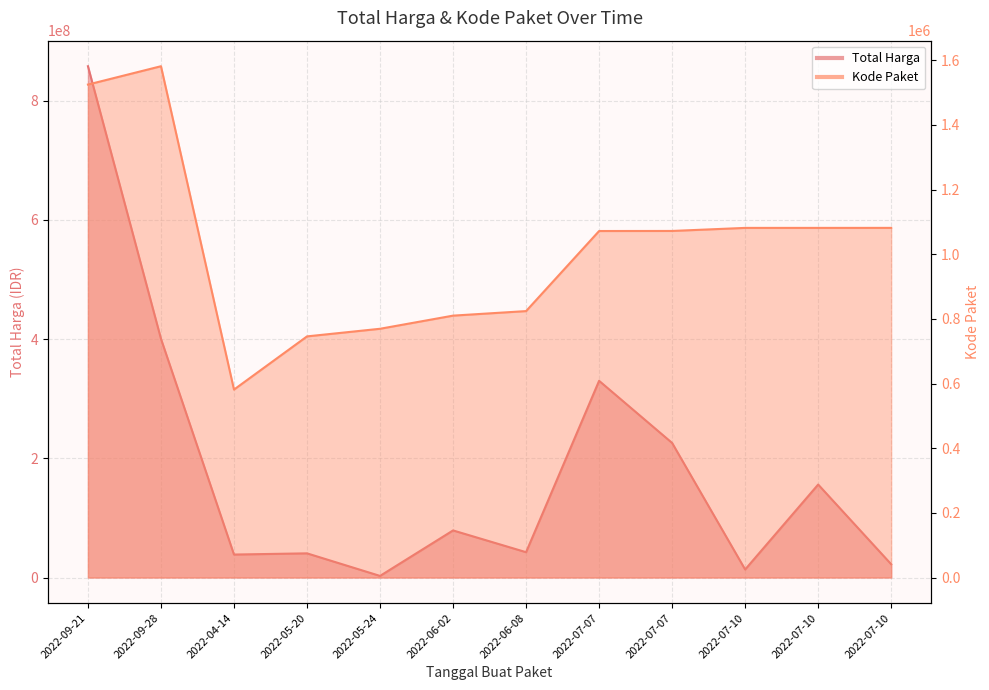

True or false: Total Harga and Kode Paket cross at least once.

False